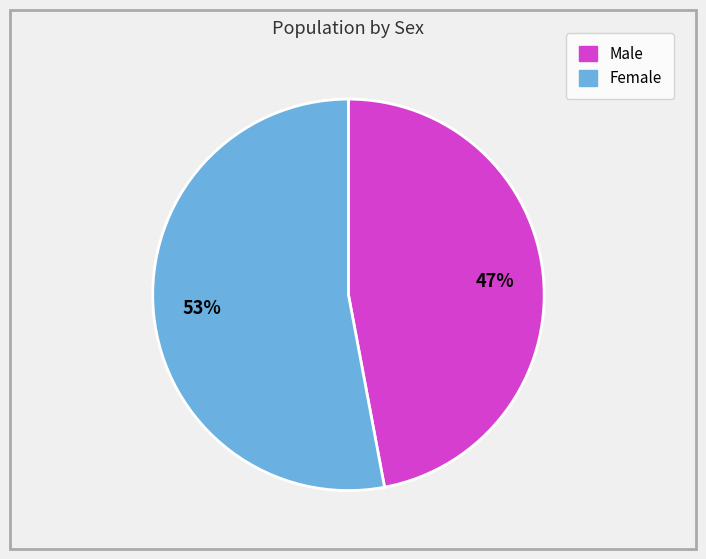

The Male slice represents 37% of the pie. True or false?

False